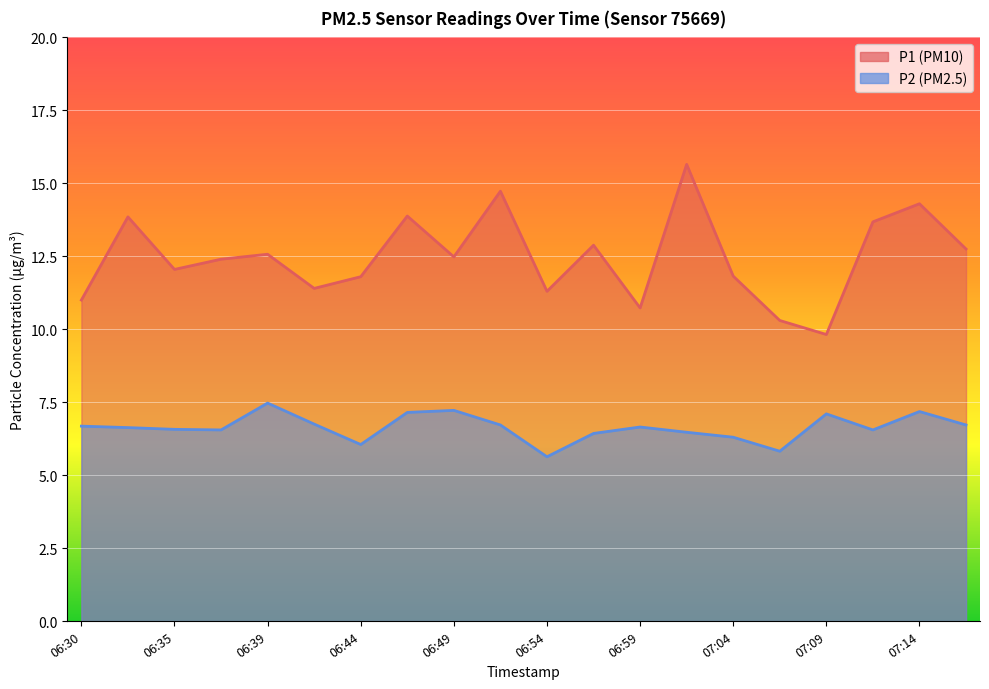

Rank the series by their maximum value, from lowest to highest.

P2, P1